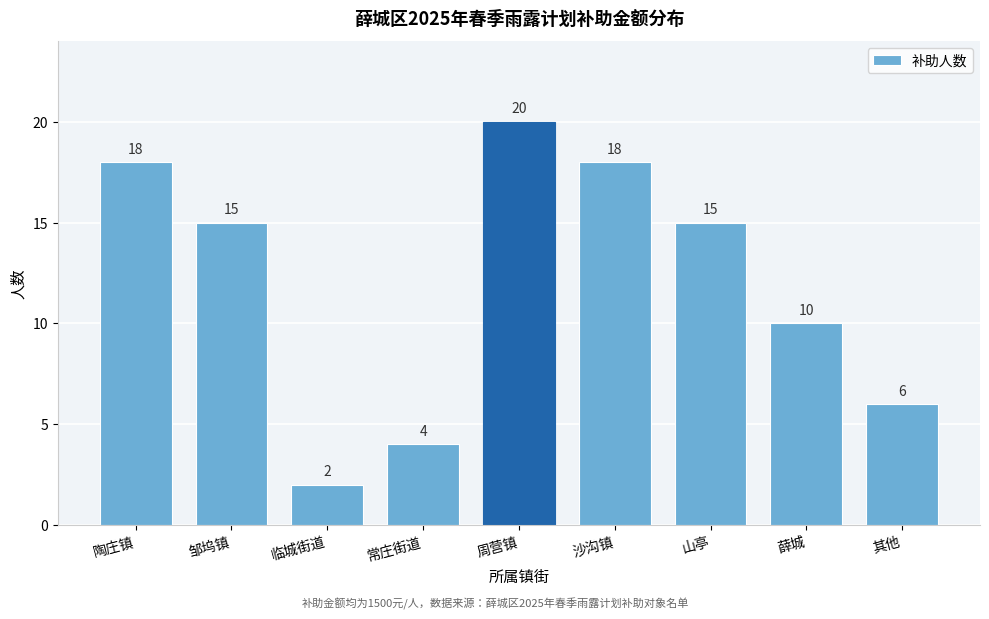

Reading left to right, what are all the values shown in this chart?

18	15	2	4	20	18	15	10	6